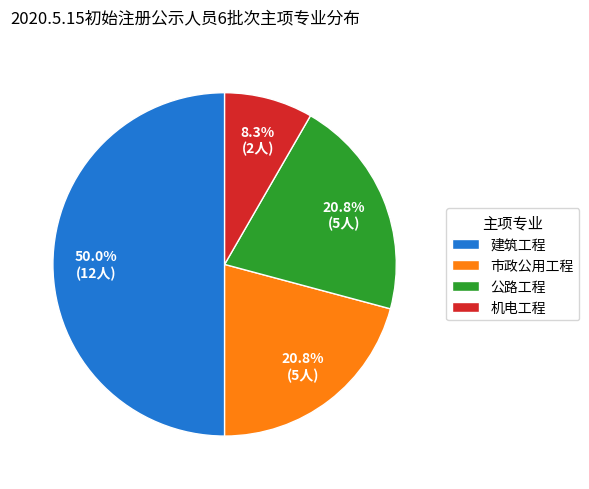

What percentage is NOT represented by 公路工程?

79.2%